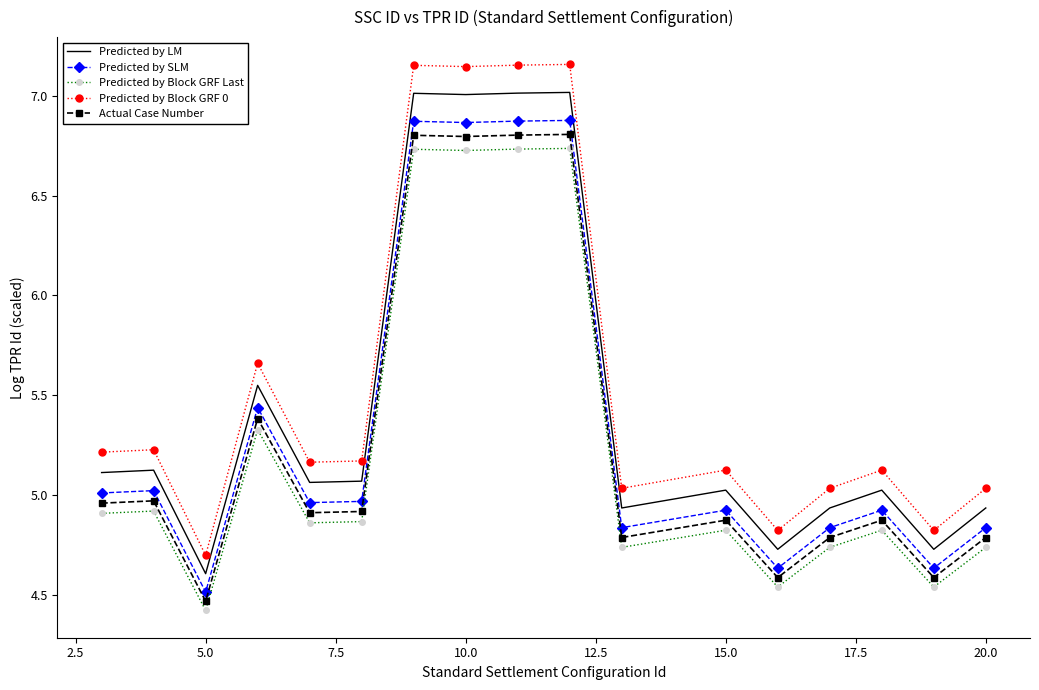

How many categories are shown in the chart?

17